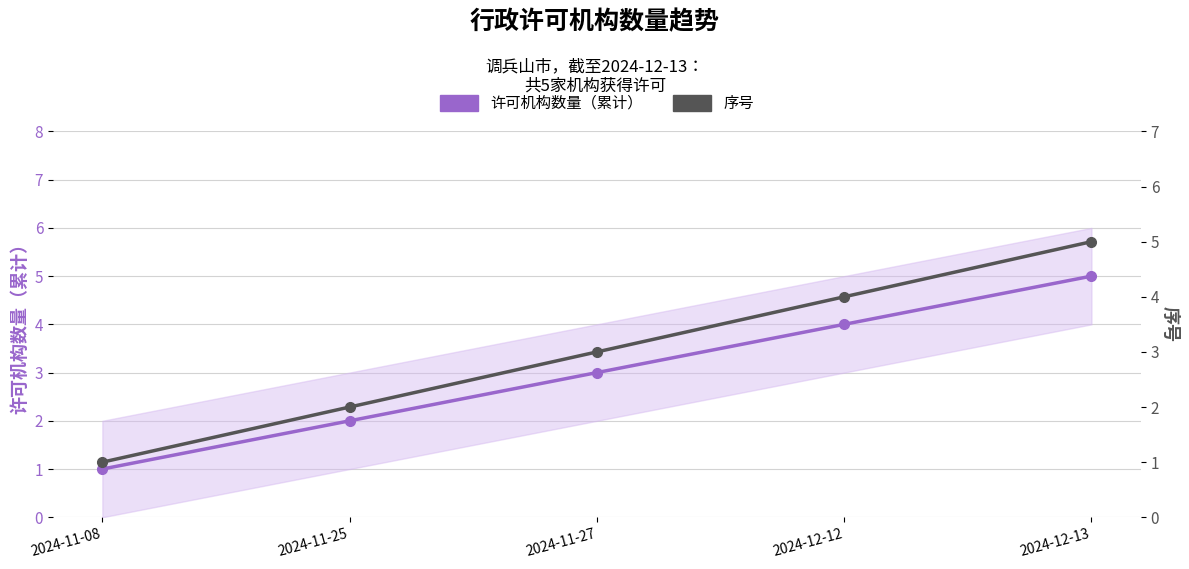

Which category has the lowest value in the 许可机构数量（累计） series?

2024-11-08